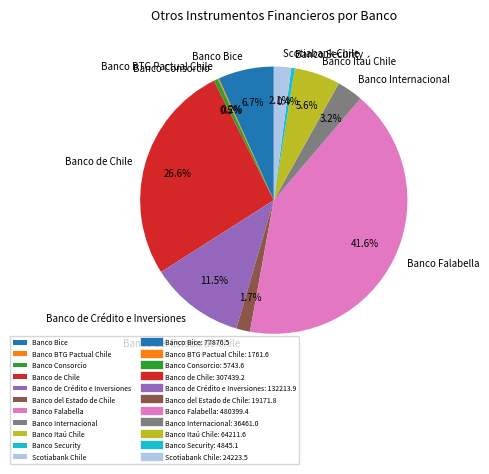

Which category has the biggest portion of the pie?

Banco Falabella